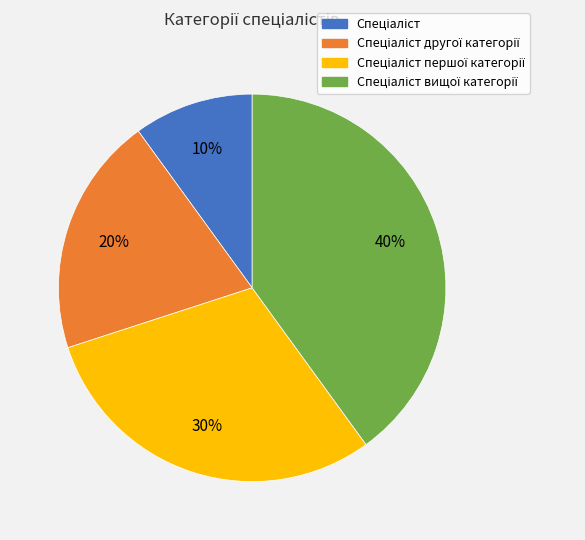

Is there any slice that represents more than half of the pie?

No